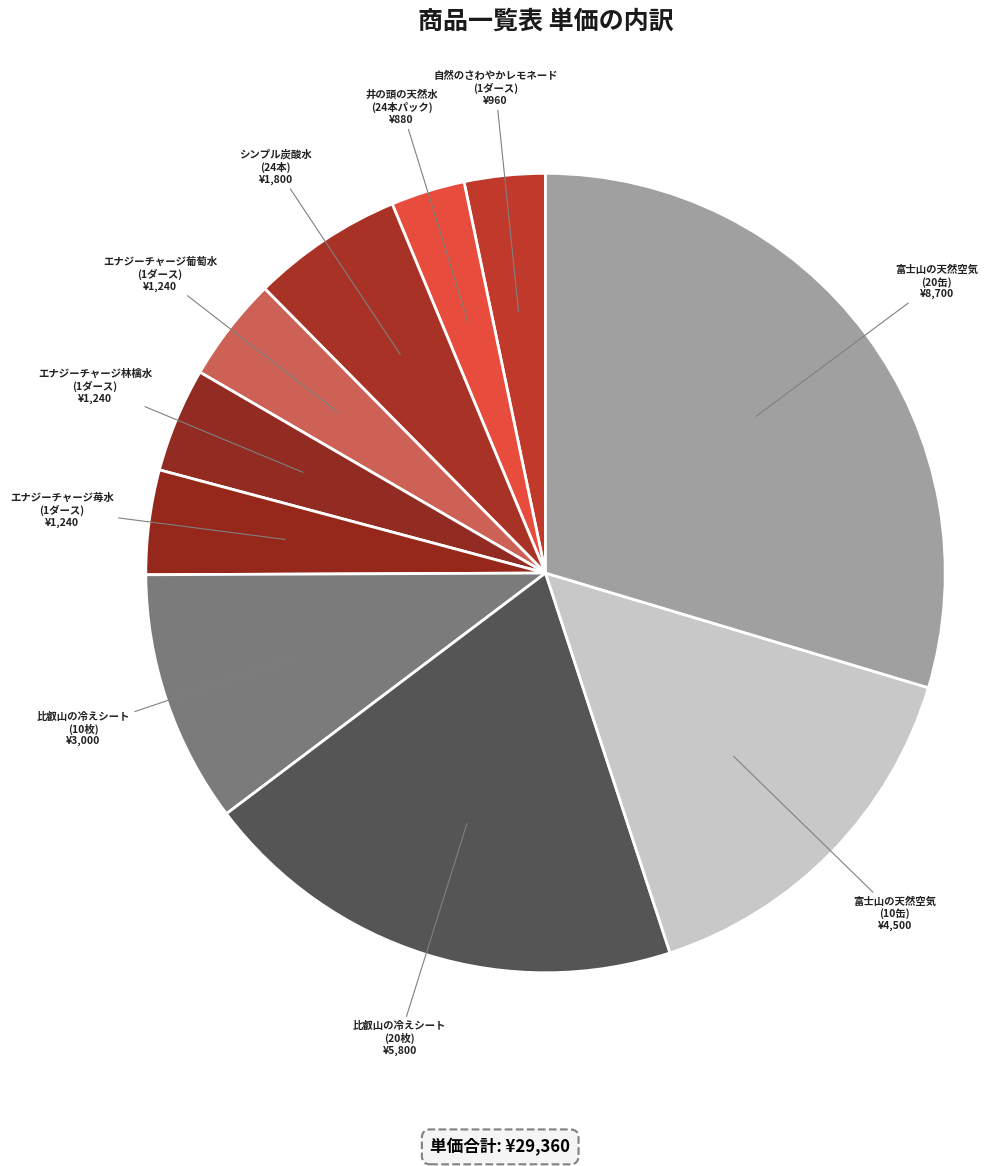

How many slices are in this pie chart?

10